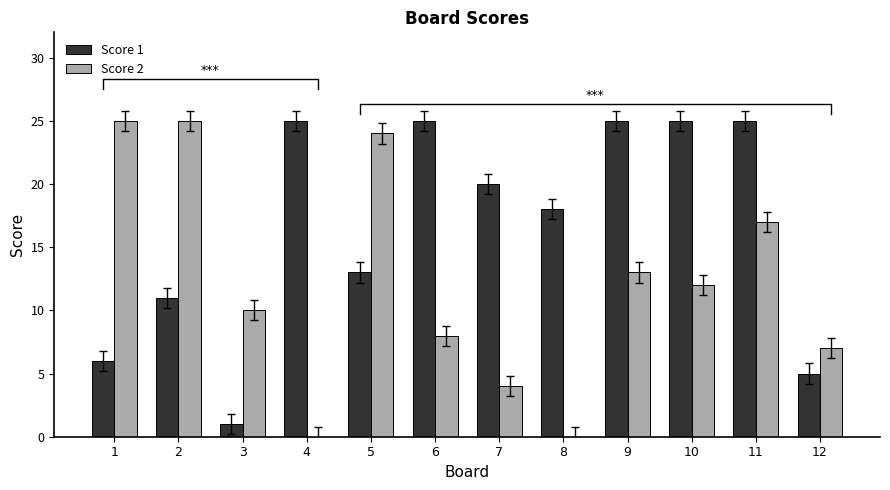

Between 6 and 11, which is larger?

6